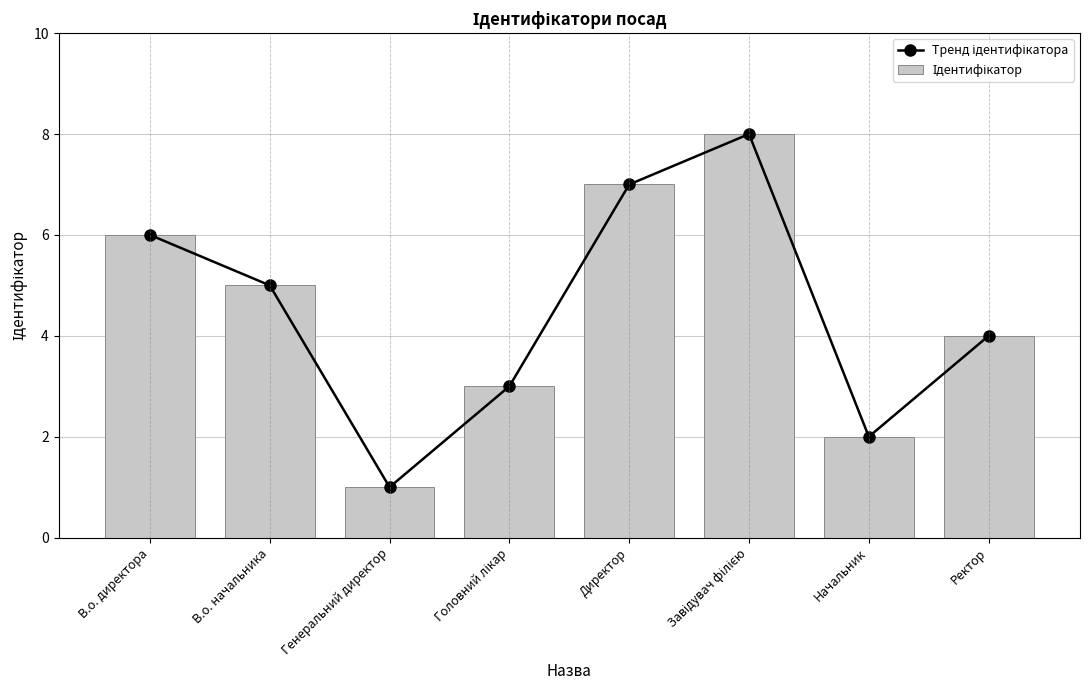

Which series has the largest total across all categories?

Тренд ідентифікатора